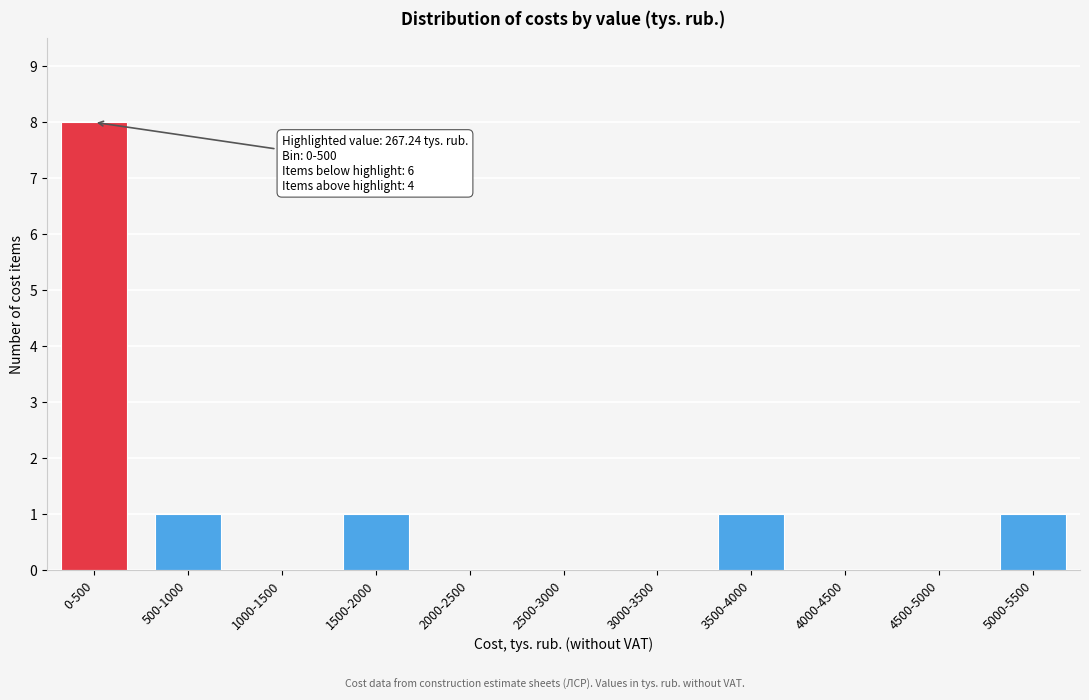

Reading left to right, what are all the values shown in this chart?

0-500=8	500-1000=1	1000-1500=0	1500-2000=1	2000-2500=0	2500-3000=0	3000-3500=0	3500-4000=1	4000-4500=0	4500-5000=0	5000-5500=1